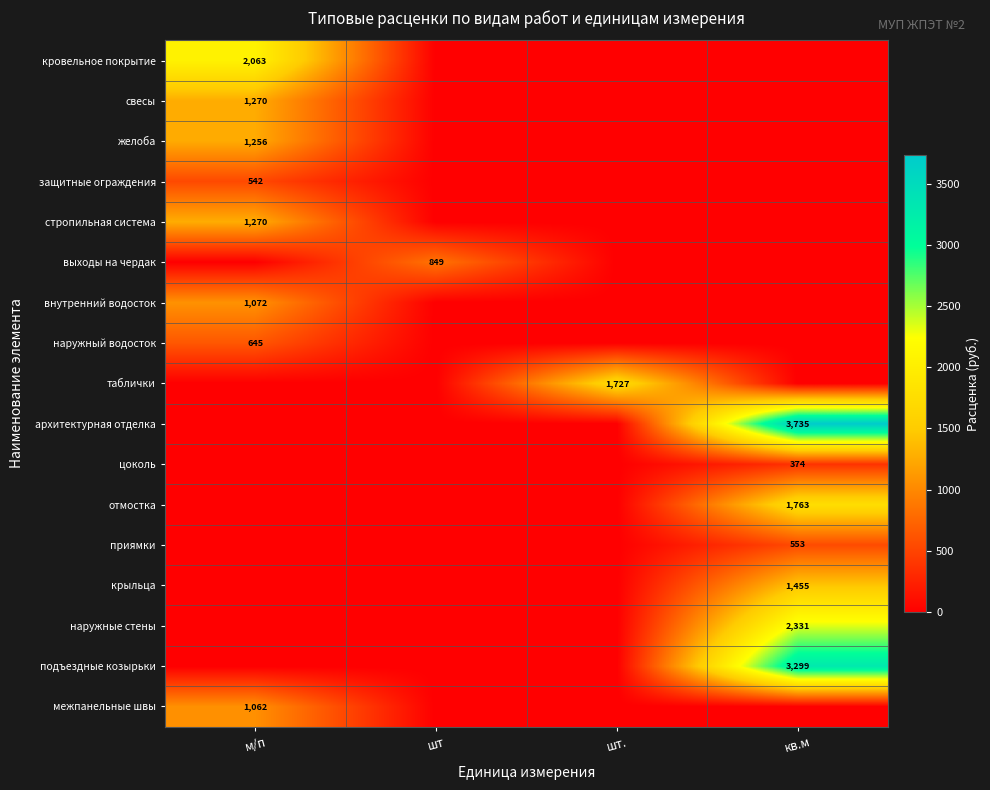

What is the sum of the кровельное покрытие values at шт. and м/п?

2062.8